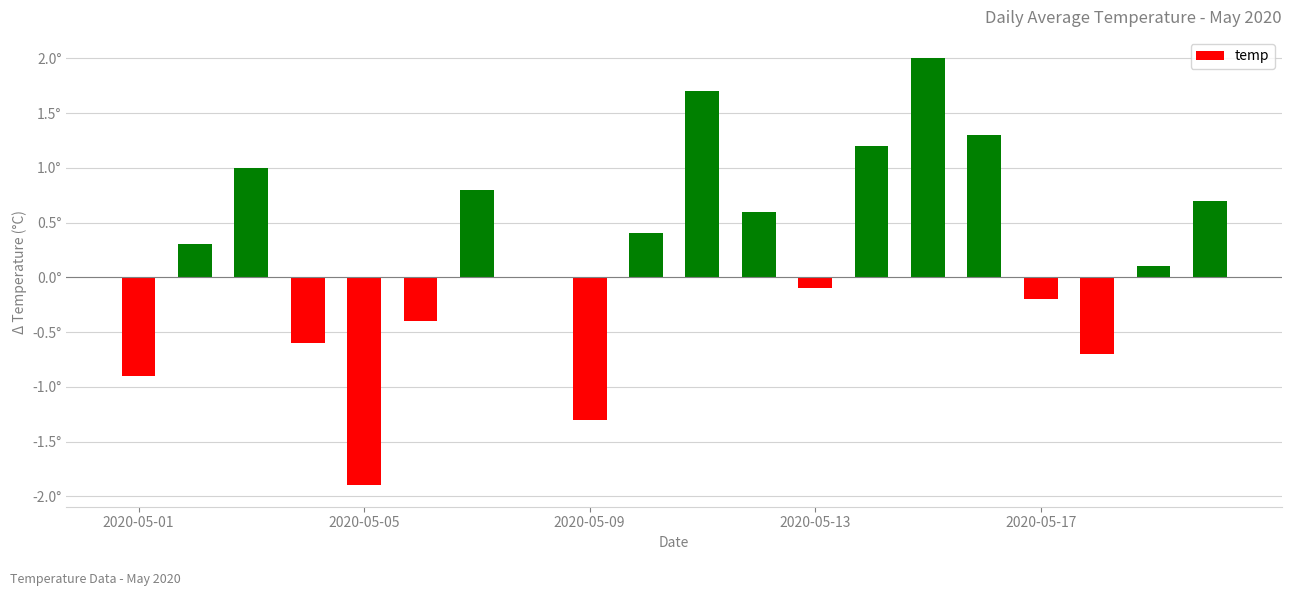

Reading left to right, extract all data points from this chart.

-0.9	0.3	1.0	-0.6	-1.9	-0.4	0.8	0.0	-1.3	0.4	1.7	0.6	-0.1	1.2	2.0	1.3	-0.2	-0.7	0.1	0.7